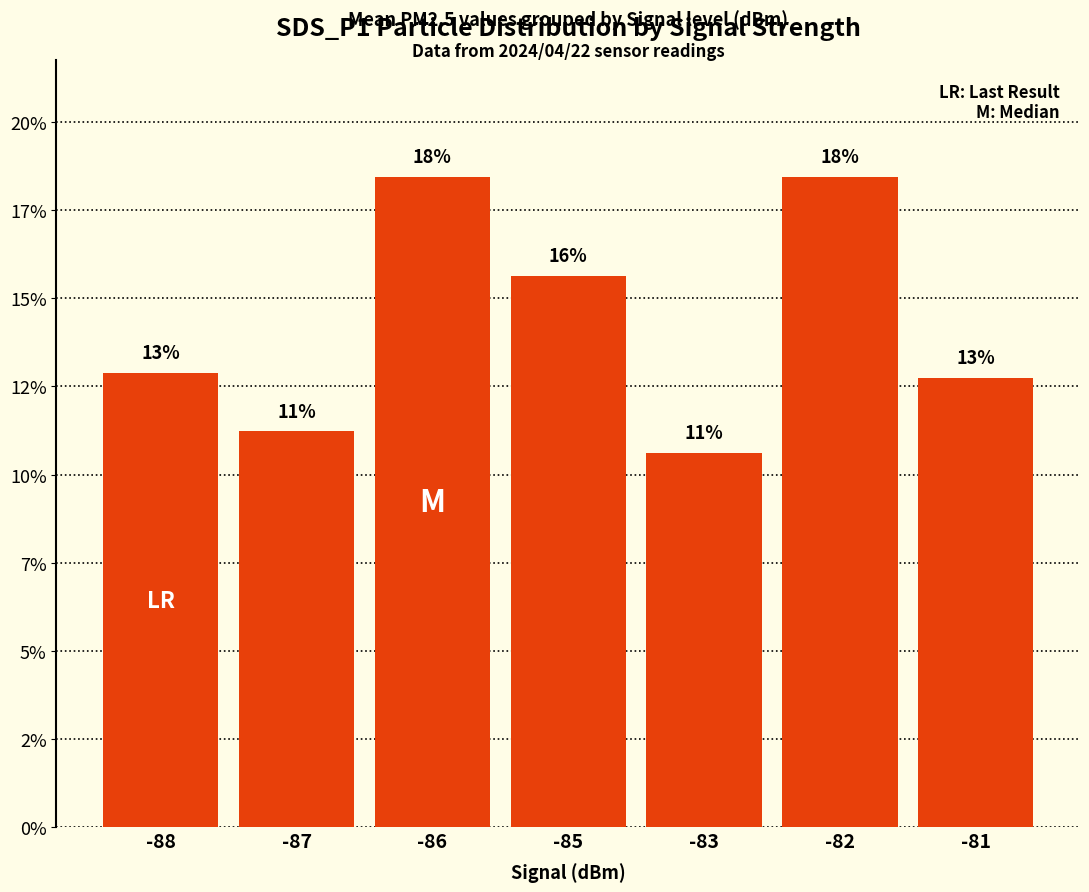

What is the value of the 2nd bar from the left?

11.2